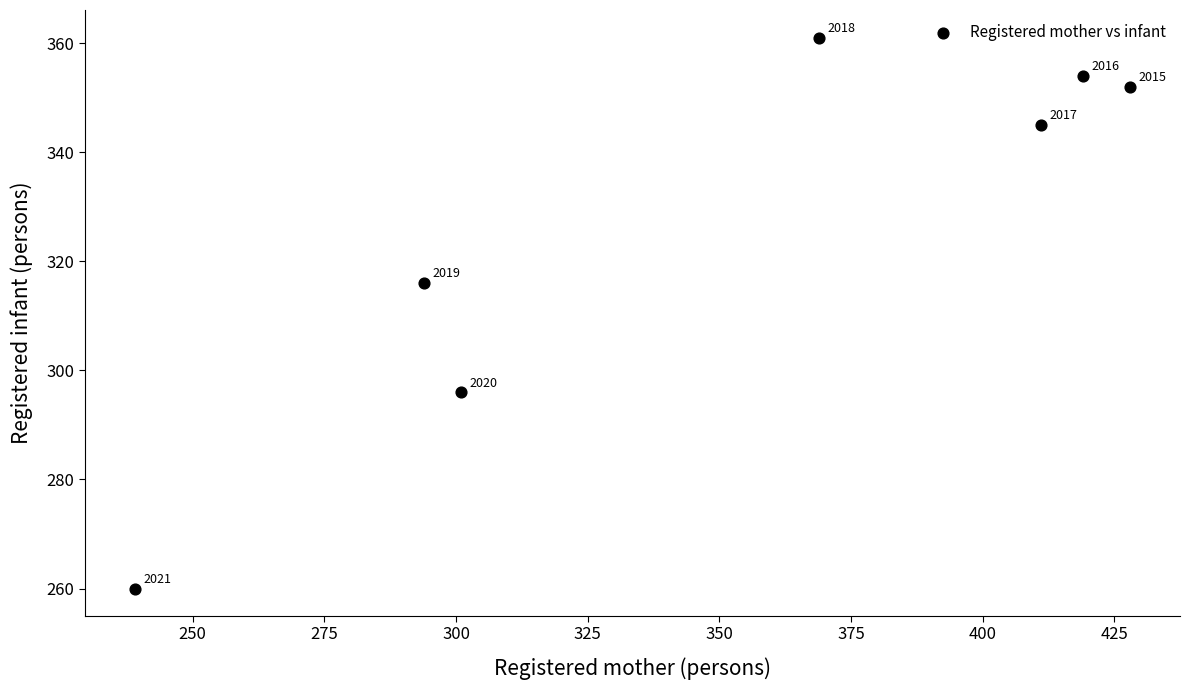

What Y value in the scatter plot is closest to 310?

316